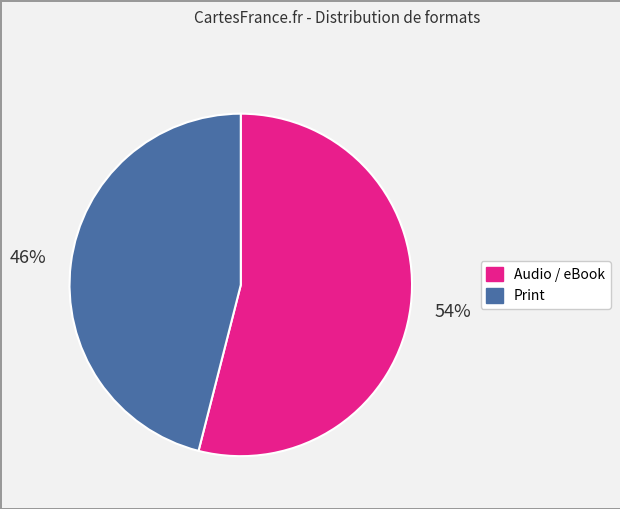

Does any single category account for the majority?

Yes